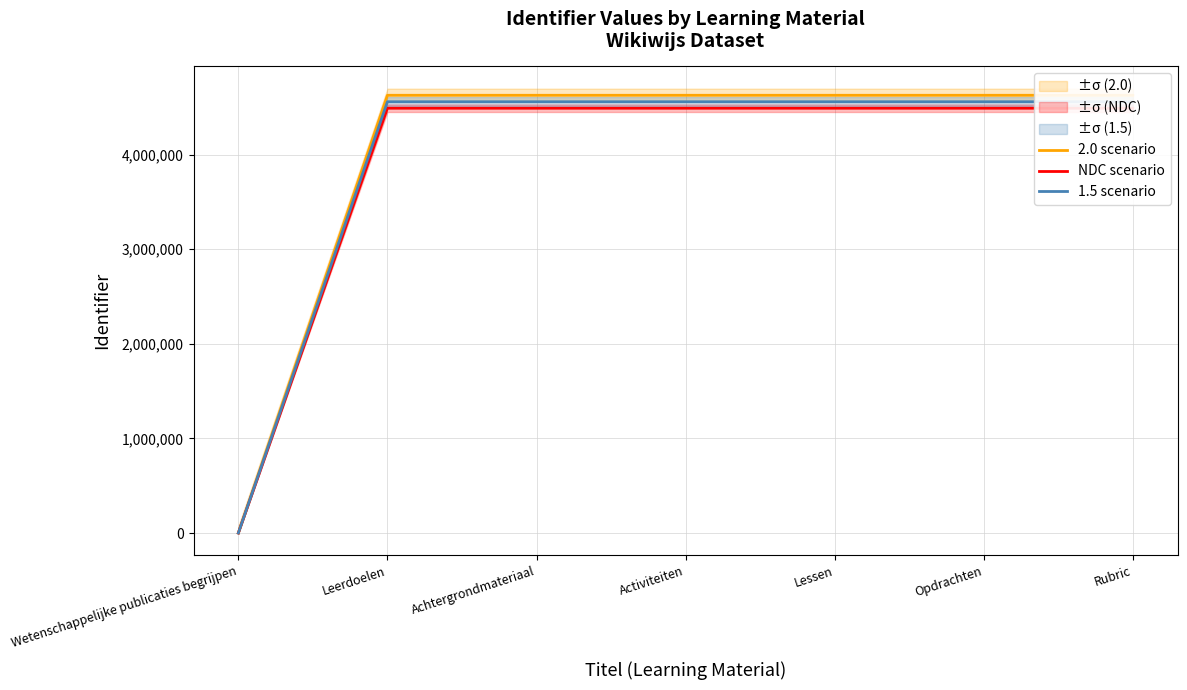

Reading right to left, list all the values displayed in this chart.

2.0 scenario: Rubric=4628379.7	Opdrachten=4628377.7	Lessen=4628375.6	Activiteiten=4628374.6	Achtergrondmateriaal=4628372.6	Leerdoelen=4628370.6	Wetenschappelijke publicaties begrijpen=0.0
NDC scenario: Rubric=4491580.3	Opdrachten=4491578.3	Lessen=4491576.4	Activiteiten=4491575.4	Achtergrondmateriaal=4491573.4	Leerdoelen=4491571.4	Wetenschappelijke publicaties begrijpen=0.0
1.5 scenario: Rubric=4559980.0	Opdrachten=4559978.0	Lessen=4559976.0	Activiteiten=4559975.0	Achtergrondmateriaal=4559973.0	Leerdoelen=4559971.0	Wetenschappelijke publicaties begrijpen=0.0